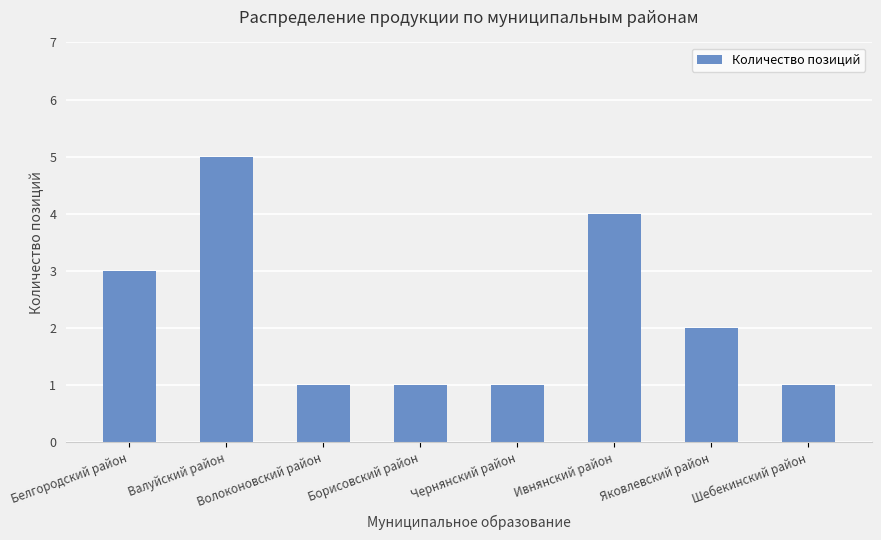

The chart shows a value of 3 at Ивнянский район. True or false?

False